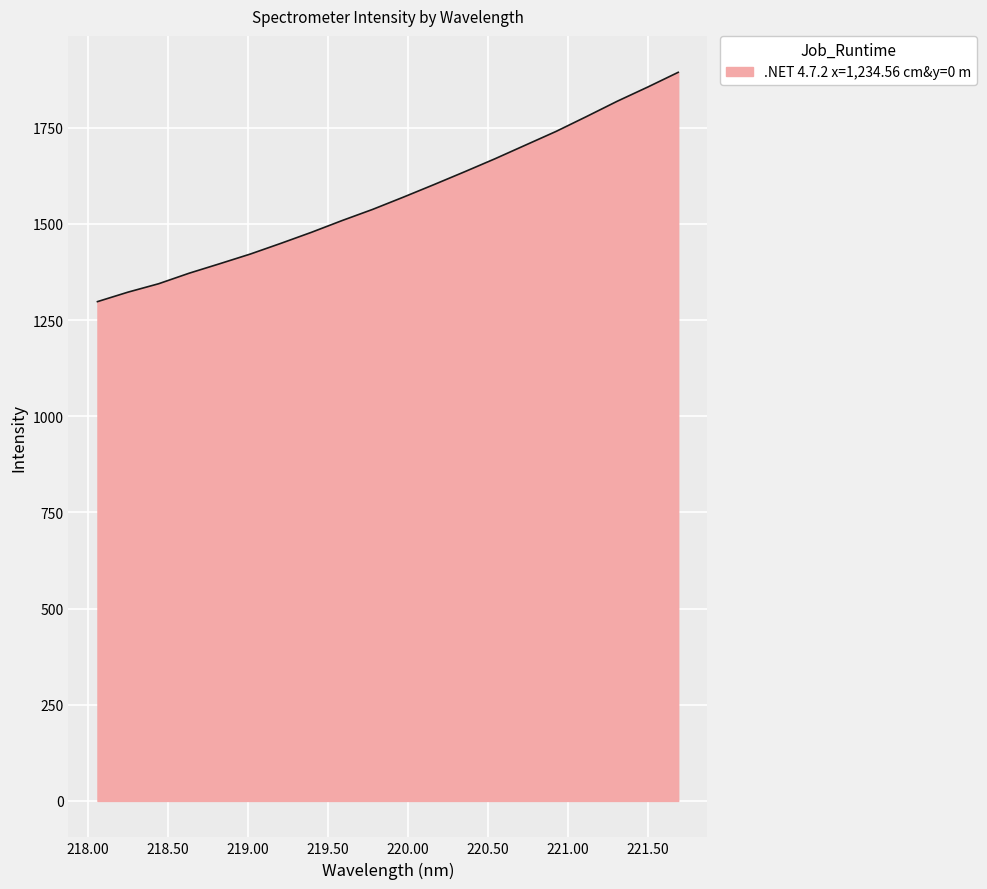

What is the difference between the maximum and minimum values?

596.1